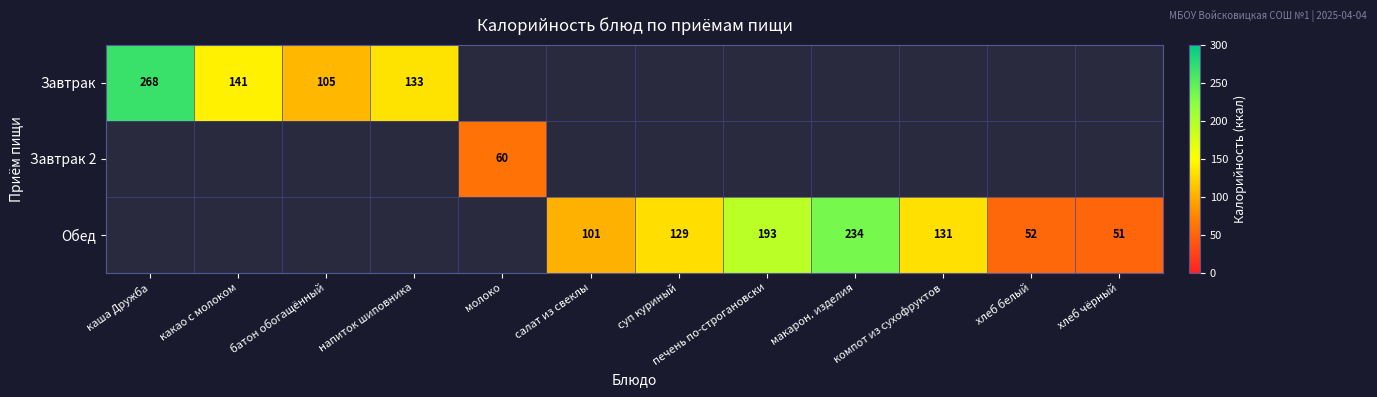

The Обед series shows 101 at салат из свеклы. True or false?

True